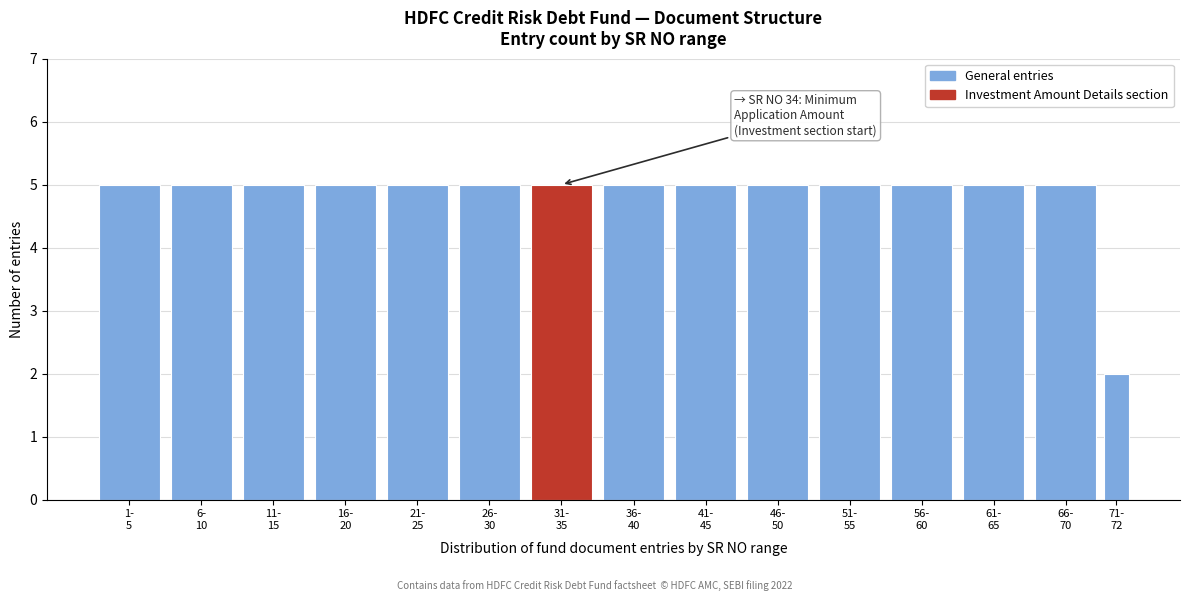

Reading left to right, transcribe all the data shown in this chart.

5	5	5	5	5	5	5	5	5	5	5	5	5	5	2